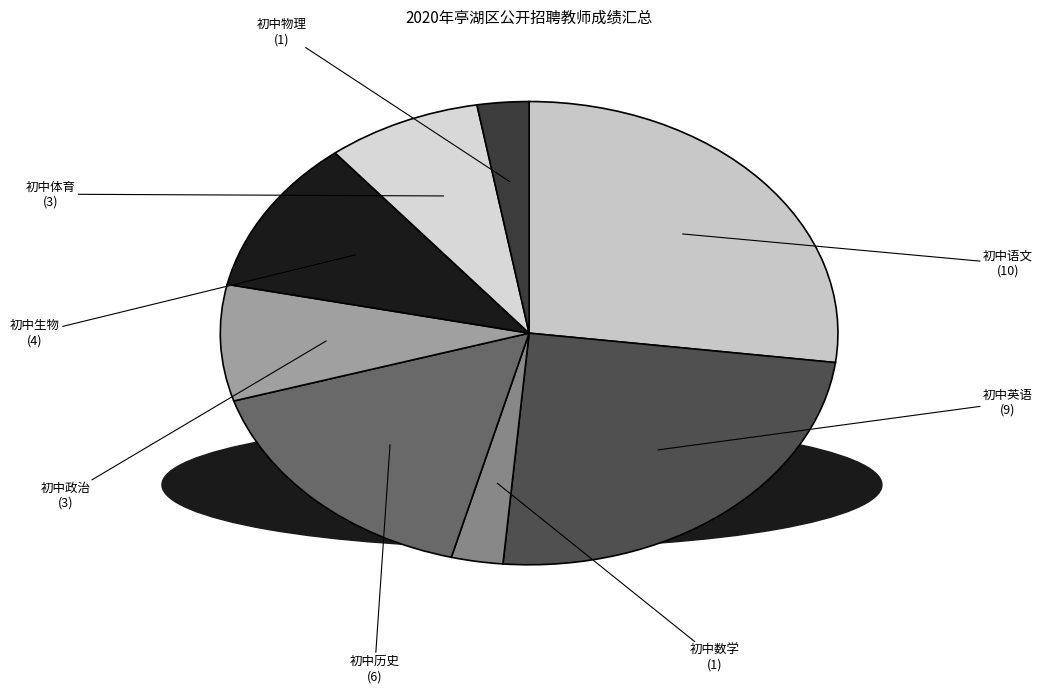

Does any single category account for the majority?

No